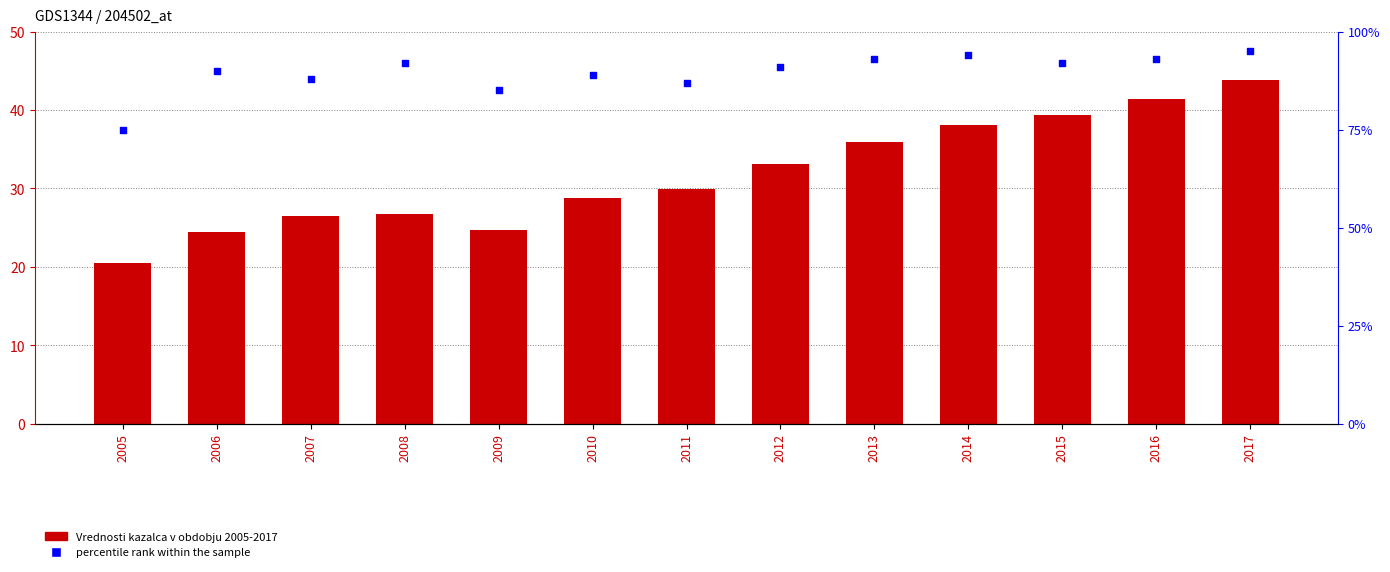

Which series has the largest total across all categories?

percentile rank within the sample